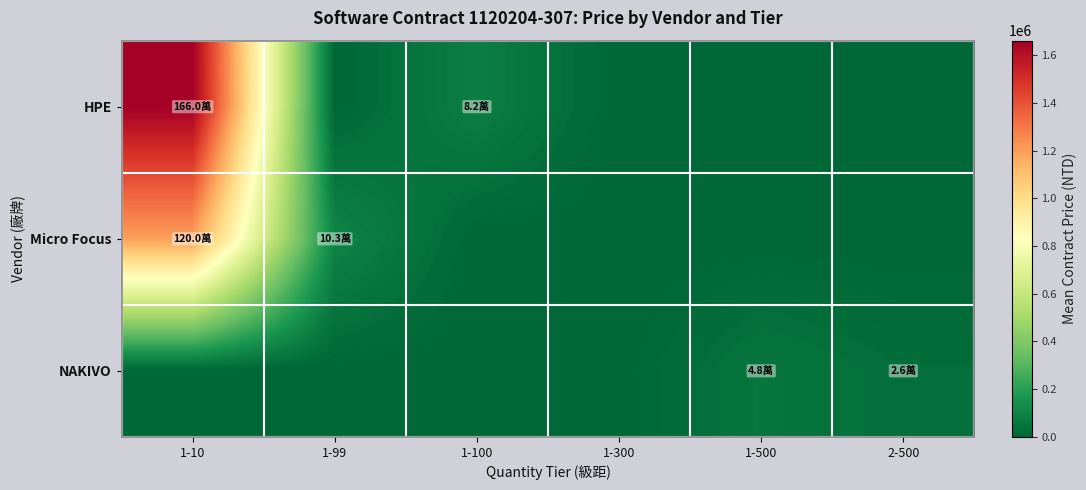

How many categories are shown in the chart?

6